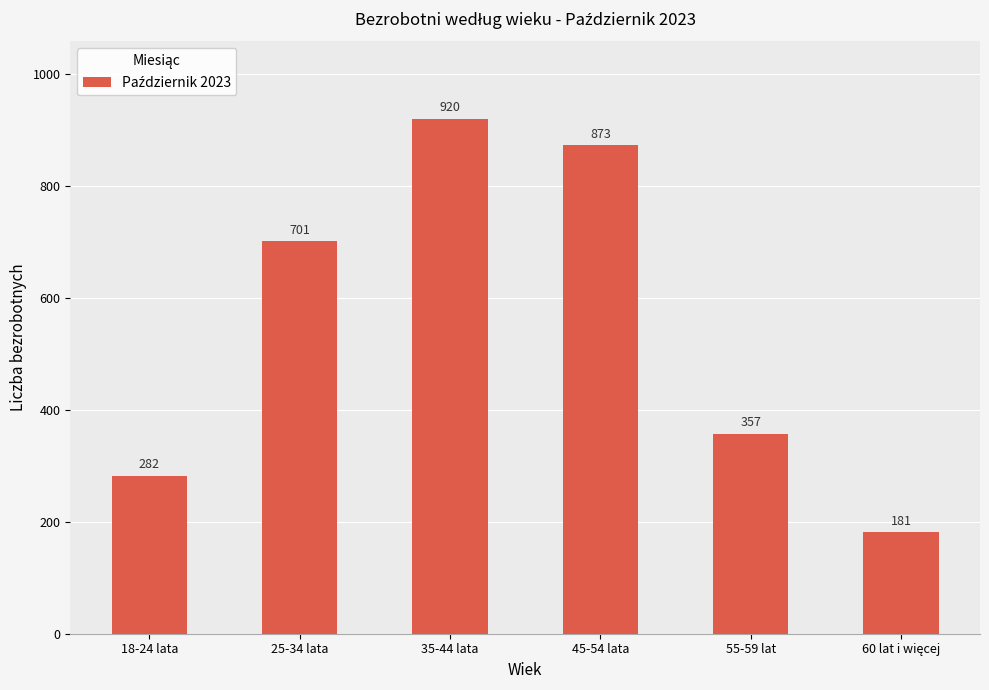

What is the change in value from 25-34 lata to 35-44 lata?

+219